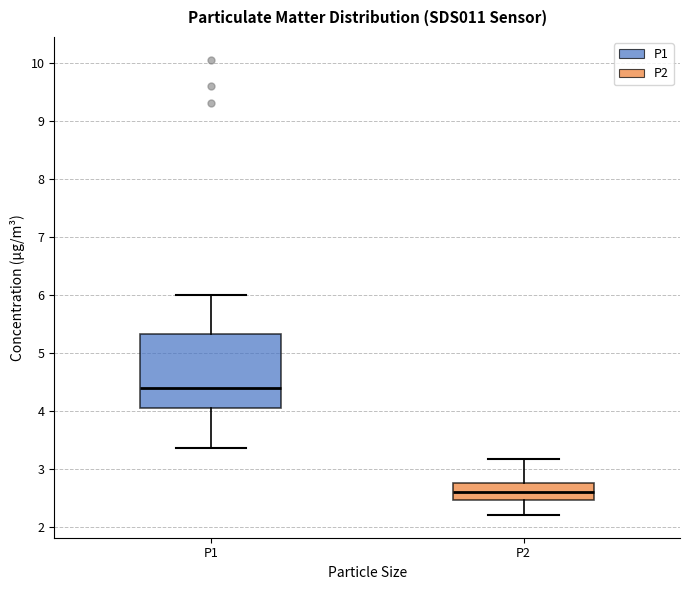

Reading left to right, transcribe this box plot: for each box, give where its median line is, the range the box spans, and where its two whiskers end, as read against the y-axis. The values are not printed on the chart, so give them approximately, as read against the axis.

P1: median 4.4, box 4.0 to 5.3, whiskers 3.4 to 6.0
P2: median 2.6, box 2.5 to 2.8, whiskers 2.2 to 3.2